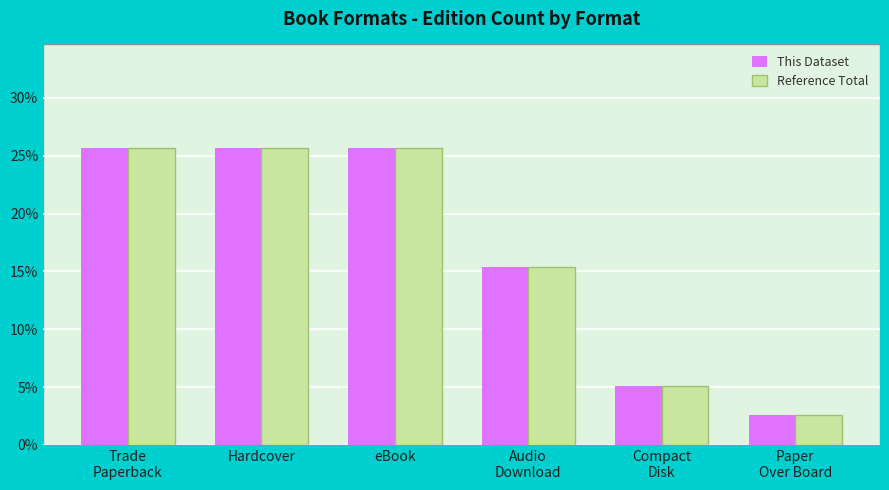

Reading left to right, transcribe all the data shown in this chart.

This Dataset: 25.6	25.6	25.6	15.4	5.1	2.6
Reference Total: 25.6	25.6	25.6	15.4	5.1	2.6